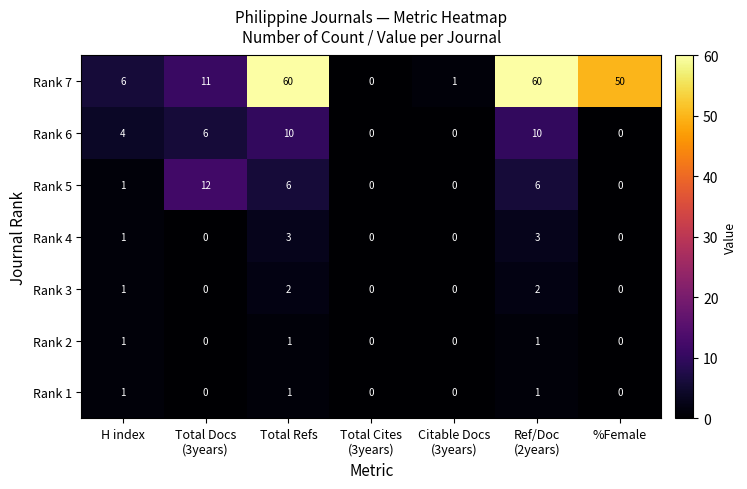

What is the difference between the maximum and minimum values in the Rank 6 series?

10